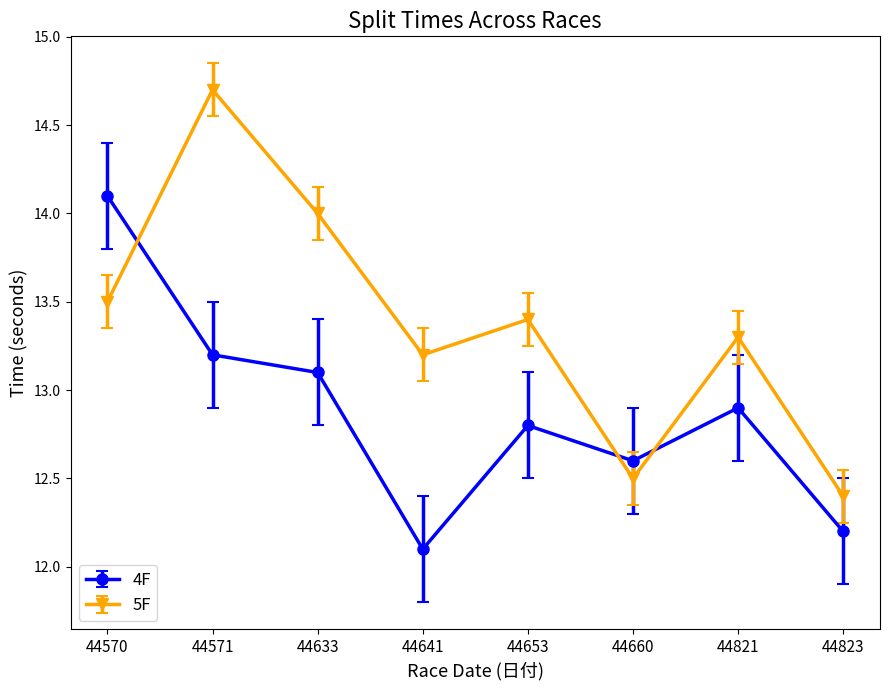

List the series in order of their overall mean, highest first.

5F, 4F